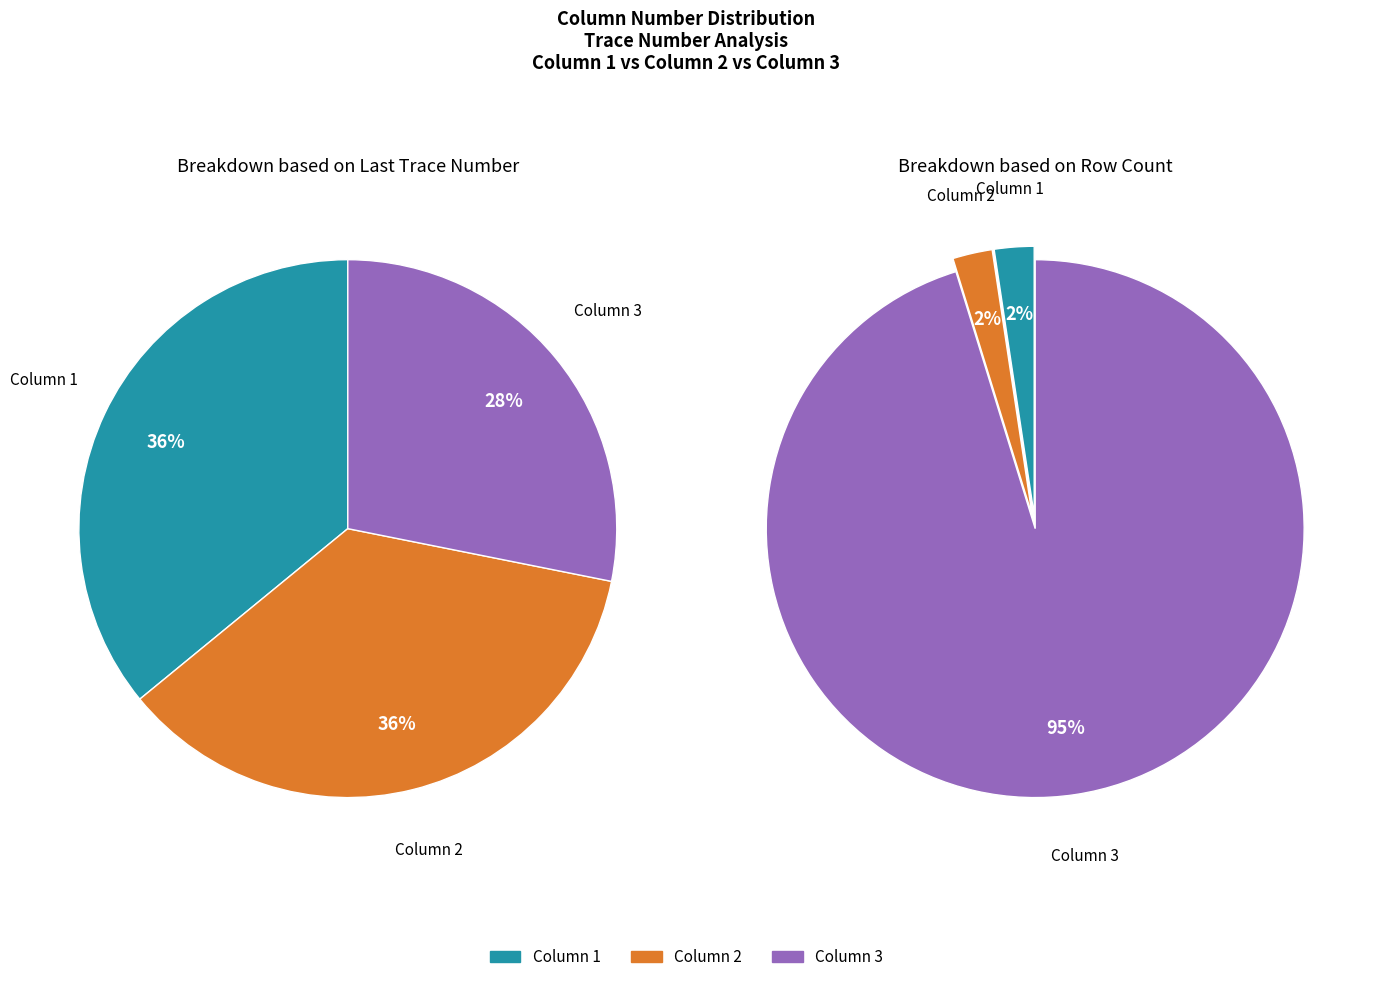

What portion of the pie excludes Column 2?

64.1%